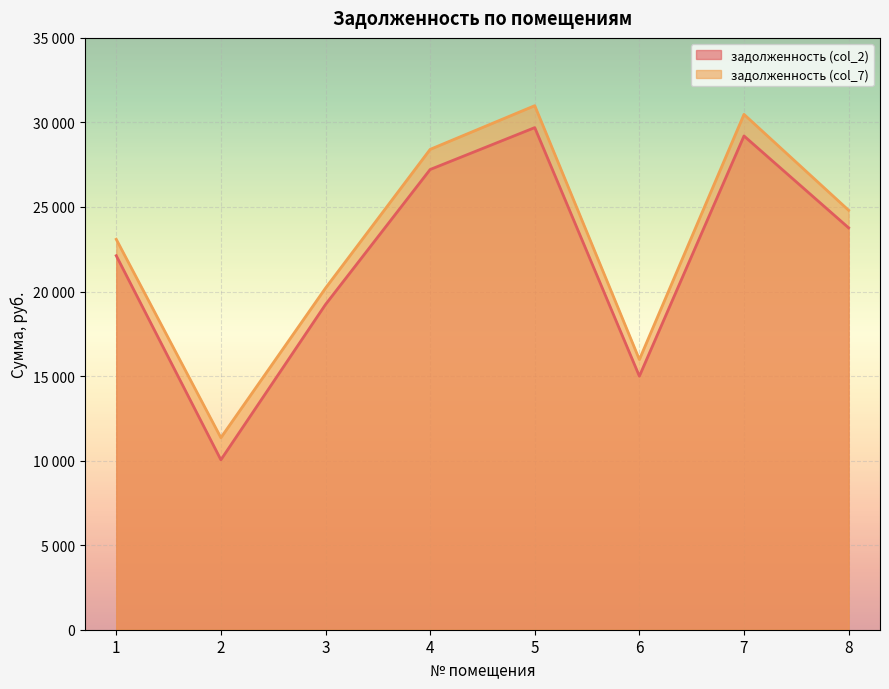

List the series in order of their overall mean, lowest first.

задолженность (col_2), задолженность (col_7)